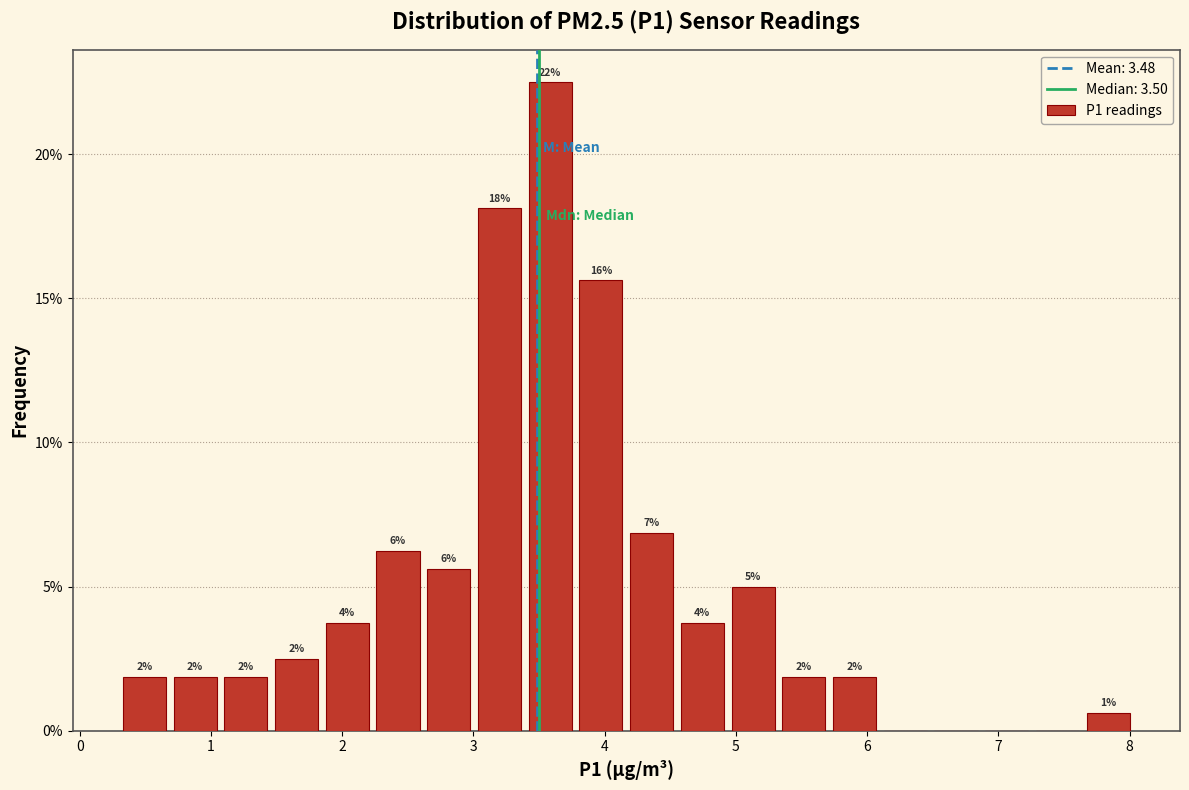

Read against the x-axis, roughly where is the centre of the tallest bar?

3.6